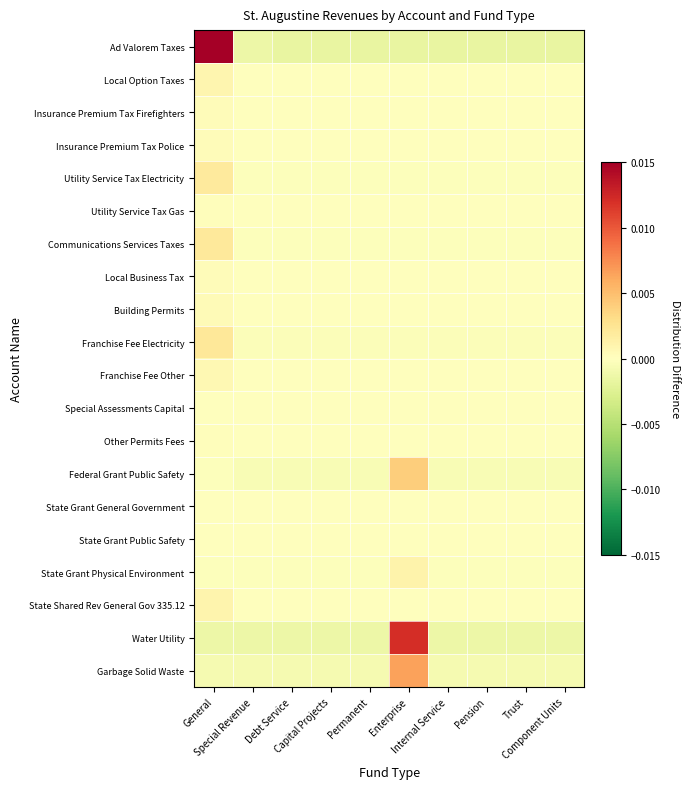

How many data points does each series have?

10